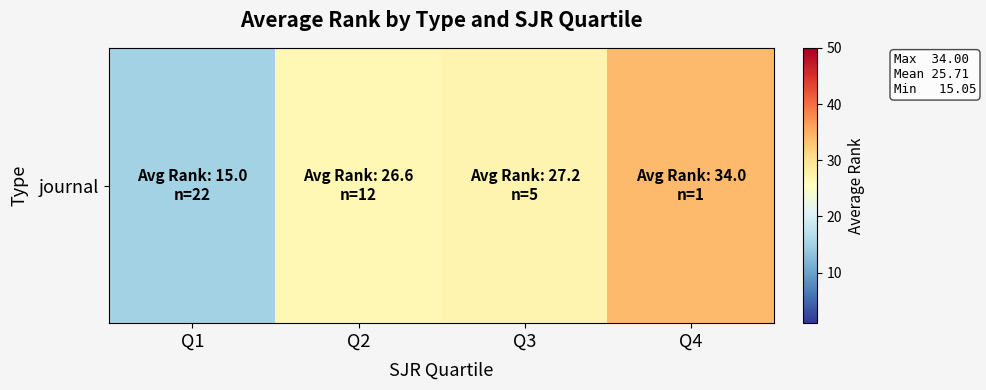

How many series are shown in this chart?

1